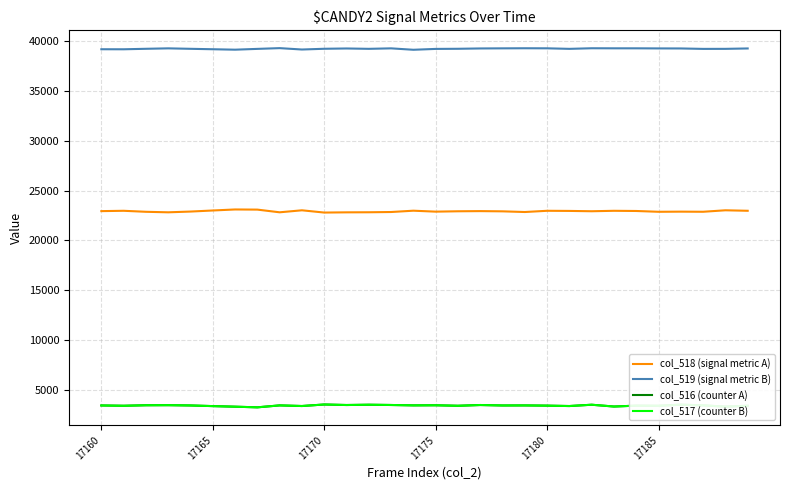

What is the minimum value shown in the chart?

3231